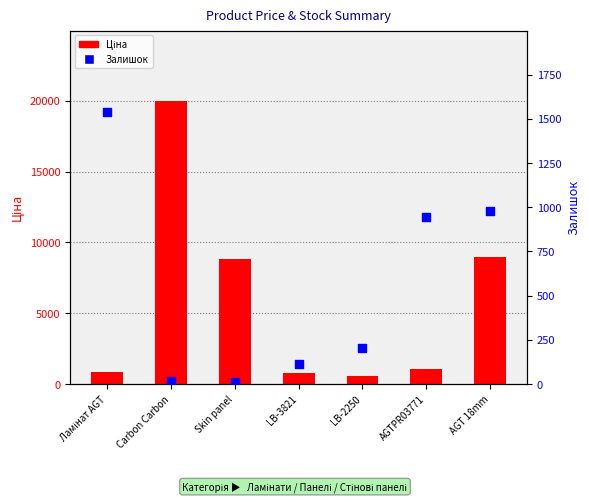

Which series has the largest Y range (max minus min)?

Ціна